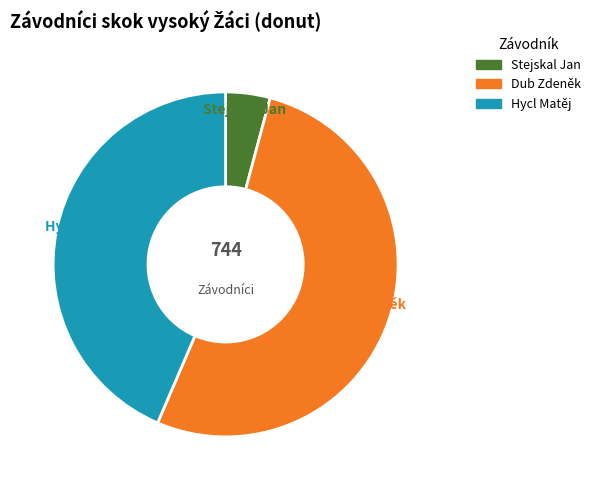

How many segments does this pie chart have?

3